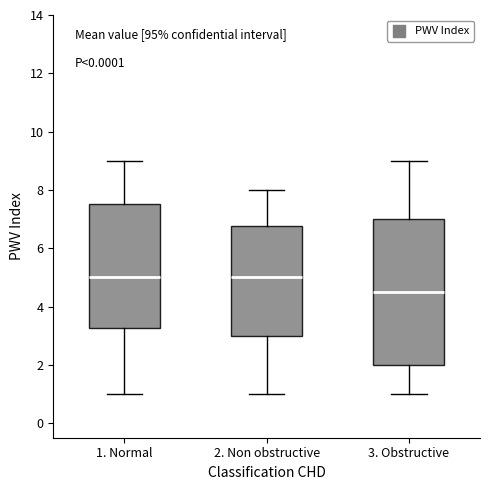

Comparing the boxes themselves (not the whiskers), which one is the tallest?

3. Obstructive